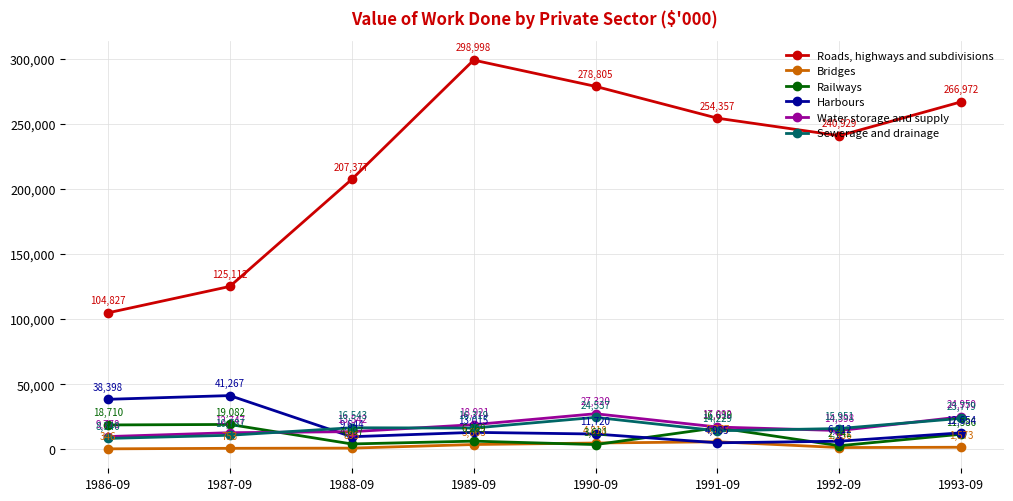

How many interior local valleys does the Railways series have?

3